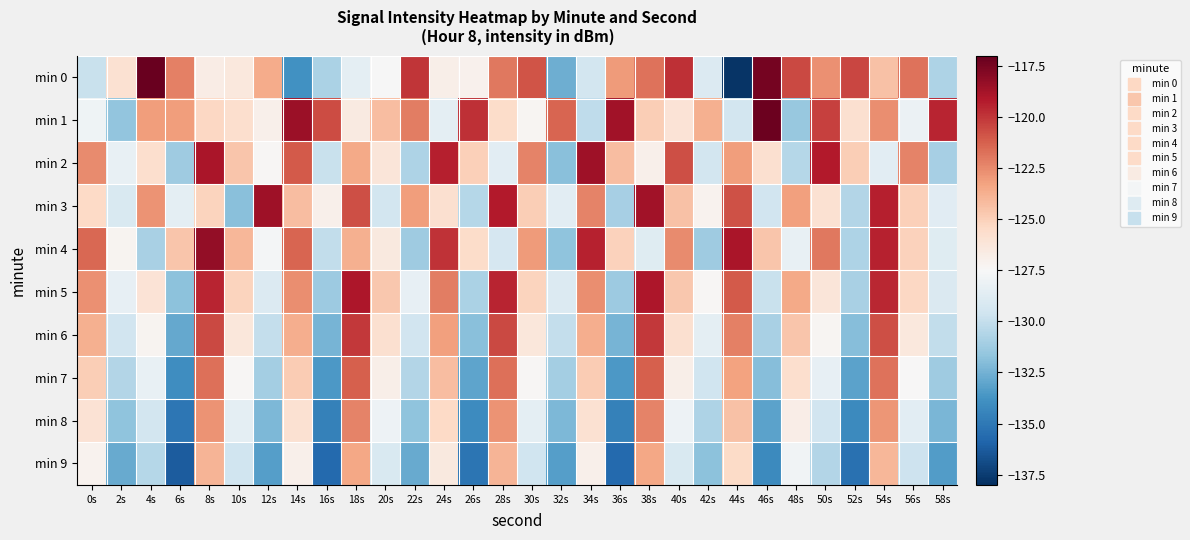

Reading right to left, extract all data points from this chart.

min 0: 58s=-130.7	56s=-121.8	54s=-124.4	52s=-120.5	50s=-122.7	48s=-120.6	46s=-117.5	44s=-137.8	42s=-128.9	40s=-119.8	38s=-121.8	36s=-123.0	34s=-129.4	32s=-132.6	30s=-120.9	28s=-122.0	26s=-127.0	24s=-126.9	22s=-120.0	20s=-127.6	18s=-128.5	16s=-130.8	14s=-133.8	12s=-123.6	10s=-126.4	8s=-126.7	6s=-122.2	4s=-117.1	2s=-125.9	0s=-129.9
min 1: 58s=-119.5	56s=-128.1	54s=-122.6	52s=-125.8	50s=-120.3	48s=-131.5	46s=-117.2	44s=-129.4	42s=-123.8	40s=-126.1	38s=-124.9	36s=-118.7	34s=-130.2	32s=-121.4	30s=-127.3	28s=-125.6	26s=-119.8	24s=-128.5	22s=-122.1	20s=-124.3	18s=-126.6	16s=-120.7	14s=-118.5	12s=-127.0	10s=-125.7	8s=-125.4	6s=-123.1	4s=-123.1	2s=-131.6	0s=-128.0
min 2: 58s=-131.0	56s=-122.3	54s=-128.6	52s=-124.9	50s=-119.2	48s=-130.5	46s=-125.8	44s=-123.1	42s=-129.4	40s=-120.7	38s=-127.0	36s=-124.3	34s=-118.6	32s=-131.9	30s=-122.3	28s=-128.6	26s=-125.0	24s=-119.3	22s=-130.7	20s=-126.2	18s=-123.5	16s=-129.8	14s=-121.1	12s=-127.4	10s=-124.6	8s=-118.9	6s=-131.2	4s=-125.7	2s=-128.3	0s=-122.5
min 3: 58s=-128.7	56s=-125.0	54s=-119.3	52s=-130.6	50s=-125.9	48s=-123.2	46s=-129.5	44s=-120.8	42s=-127.1	40s=-124.4	38s=-118.7	36s=-131.0	34s=-122.3	32s=-128.6	30s=-124.9	28s=-119.2	26s=-130.5	24s=-125.8	22s=-123.1	20s=-129.4	18s=-120.7	16s=-127.0	14s=-124.3	12s=-118.6	10s=-131.9	8s=-125.2	6s=-128.5	4s=-122.8	2s=-129.1	0s=-125.4
min 4: 58s=-128.8	56s=-125.1	54s=-119.4	52s=-130.7	50s=-122.0	48s=-128.3	46s=-124.6	44s=-118.9	42s=-131.2	40s=-122.5	38s=-128.8	36s=-125.1	34s=-119.4	32s=-131.7	30s=-123.0	28s=-129.3	26s=-125.6	24s=-119.9	22s=-131.2	20s=-126.5	18s=-123.8	16s=-130.1	14s=-121.4	12s=-127.7	10s=-124.0	8s=-118.3	6s=-124.6	4s=-130.9	2s=-127.2	0s=-121.5
min 5: 58s=-129.0	56s=-125.3	54s=-119.6	52s=-130.9	50s=-126.2	48s=-123.5	46s=-129.8	44s=-121.1	42s=-127.4	40s=-124.7	38s=-119.0	36s=-131.3	34s=-122.6	32s=-128.9	30s=-125.2	28s=-119.5	26s=-130.8	24s=-122.1	22s=-128.4	20s=-124.7	18s=-119.0	16s=-131.3	14s=-122.6	12s=-128.9	10s=-125.2	8s=-119.5	6s=-131.8	4s=-126.1	2s=-128.4	0s=-122.7
min 6: 58s=-130.1	56s=-126.4	54s=-120.7	52s=-132.0	50s=-127.3	48s=-124.6	46s=-130.9	44s=-122.2	42s=-128.5	40s=-125.8	38s=-120.1	36s=-132.4	34s=-123.7	32s=-130.0	30s=-126.3	28s=-120.6	26s=-131.9	24s=-123.2	22s=-129.5	20s=-125.8	18s=-120.1	16s=-132.4	14s=-123.7	12s=-130.0	10s=-126.3	8s=-120.6	6s=-132.9	4s=-127.2	2s=-129.5	0s=-123.8
min 7: 58s=-131.2	56s=-127.5	54s=-121.8	52s=-133.1	50s=-128.4	48s=-125.7	46s=-132.0	44s=-123.3	42s=-129.6	40s=-126.9	38s=-121.2	36s=-133.5	34s=-124.8	32s=-131.1	30s=-127.4	28s=-121.7	26s=-133.0	24s=-124.3	22s=-130.6	20s=-126.9	18s=-121.2	16s=-133.5	14s=-124.8	12s=-131.1	10s=-127.4	8s=-121.7	6s=-134.0	4s=-128.3	2s=-130.6	0s=-124.9
min 8: 58s=-132.3	56s=-128.6	54s=-122.9	52s=-134.2	50s=-129.5	48s=-126.8	46s=-133.1	44s=-124.4	42s=-130.7	40s=-128.0	38s=-122.3	36s=-134.6	34s=-125.9	32s=-132.2	30s=-128.5	28s=-122.8	26s=-134.1	24s=-125.4	22s=-131.7	20s=-128.0	18s=-122.3	16s=-134.6	14s=-125.9	12s=-132.2	10s=-128.5	8s=-122.8	6s=-135.1	4s=-129.4	2s=-131.7	0s=-126.0
min 9: 58s=-133.4	56s=-129.7	54s=-124.0	52s=-135.3	50s=-130.6	48s=-127.9	46s=-134.2	44s=-125.5	42s=-131.8	40s=-129.1	38s=-123.4	36s=-135.7	34s=-127.0	32s=-133.3	30s=-129.6	28s=-123.9	26s=-135.2	24s=-126.5	22s=-132.8	20s=-129.1	18s=-123.4	16s=-135.7	14s=-127.0	12s=-133.3	10s=-129.6	8s=-123.9	6s=-136.2	4s=-130.5	2s=-132.8	0s=-127.1